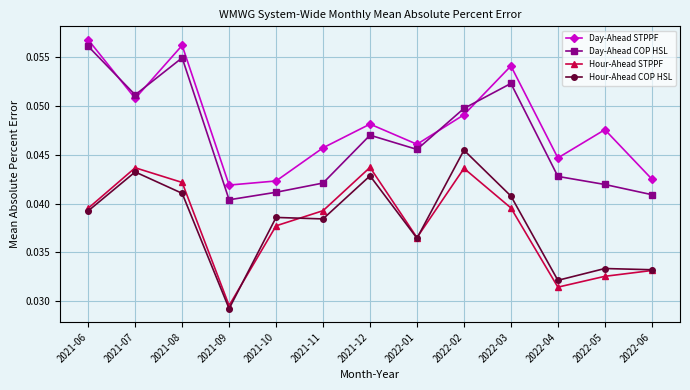

What position from the left is 2021-09?

4